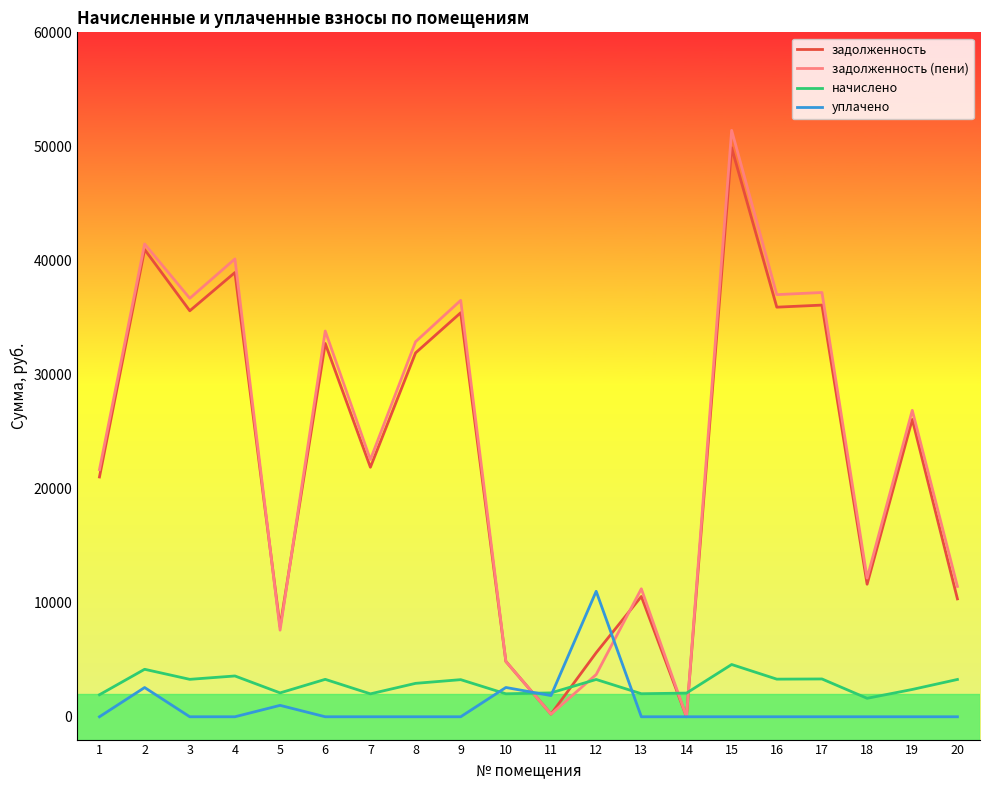

What is the greatest value displayed?

51407.7